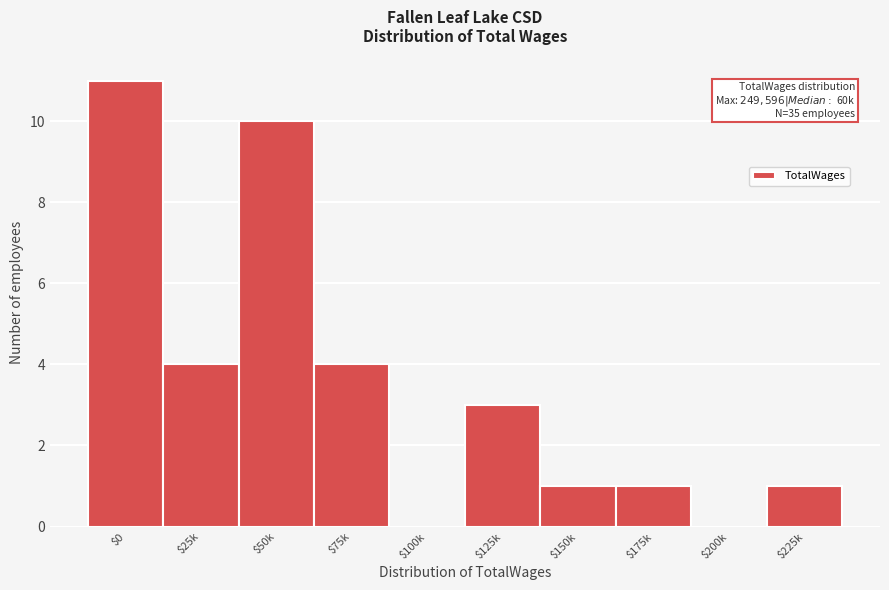

What is the maximum value shown in the chart?

11